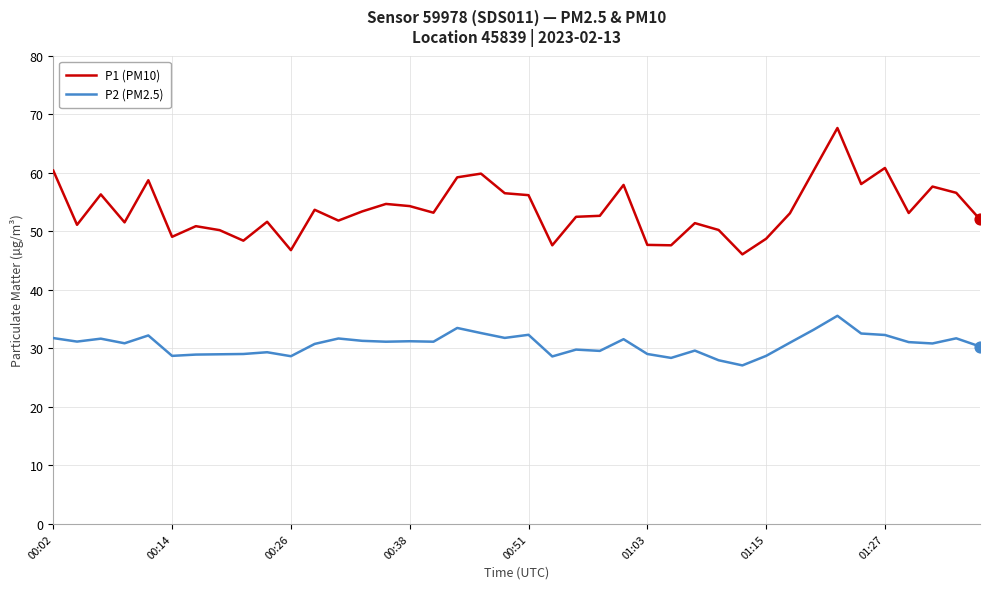

What is the minimum value shown in the chart?

27.1